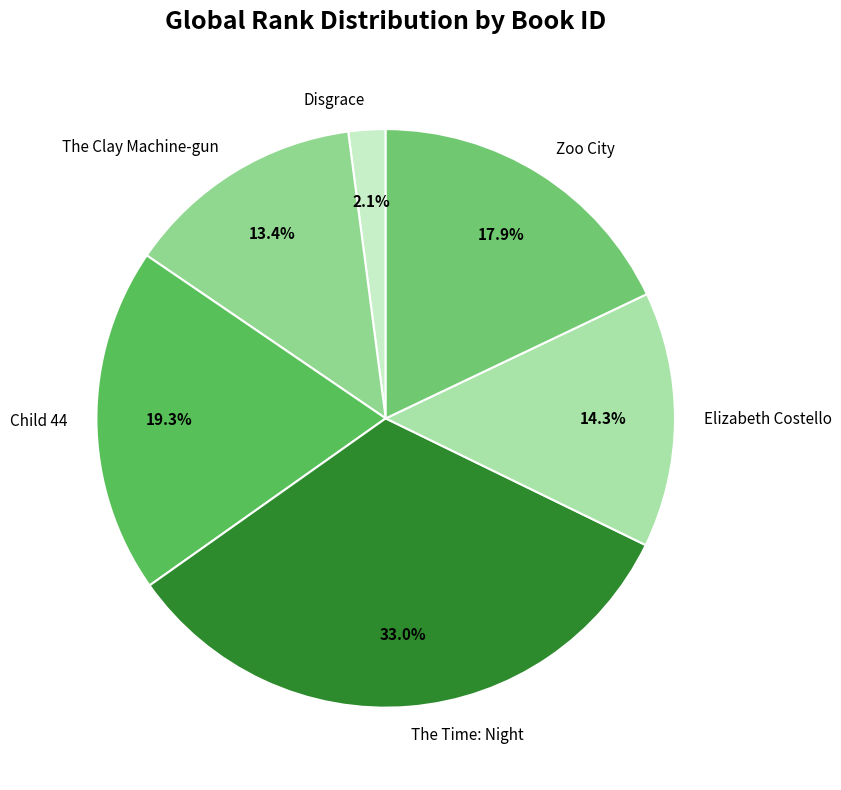

Which category has the biggest portion of the pie?

The Time: Night